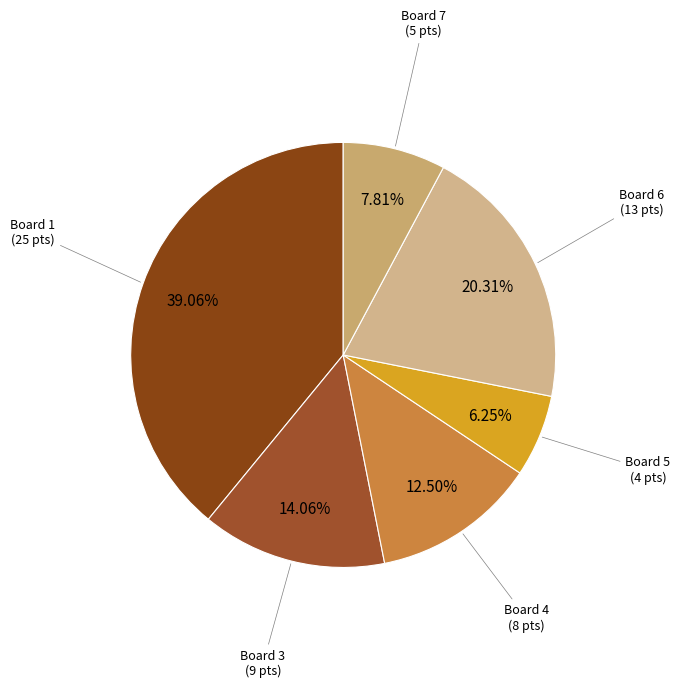

Count the number of slices in the pie.

6